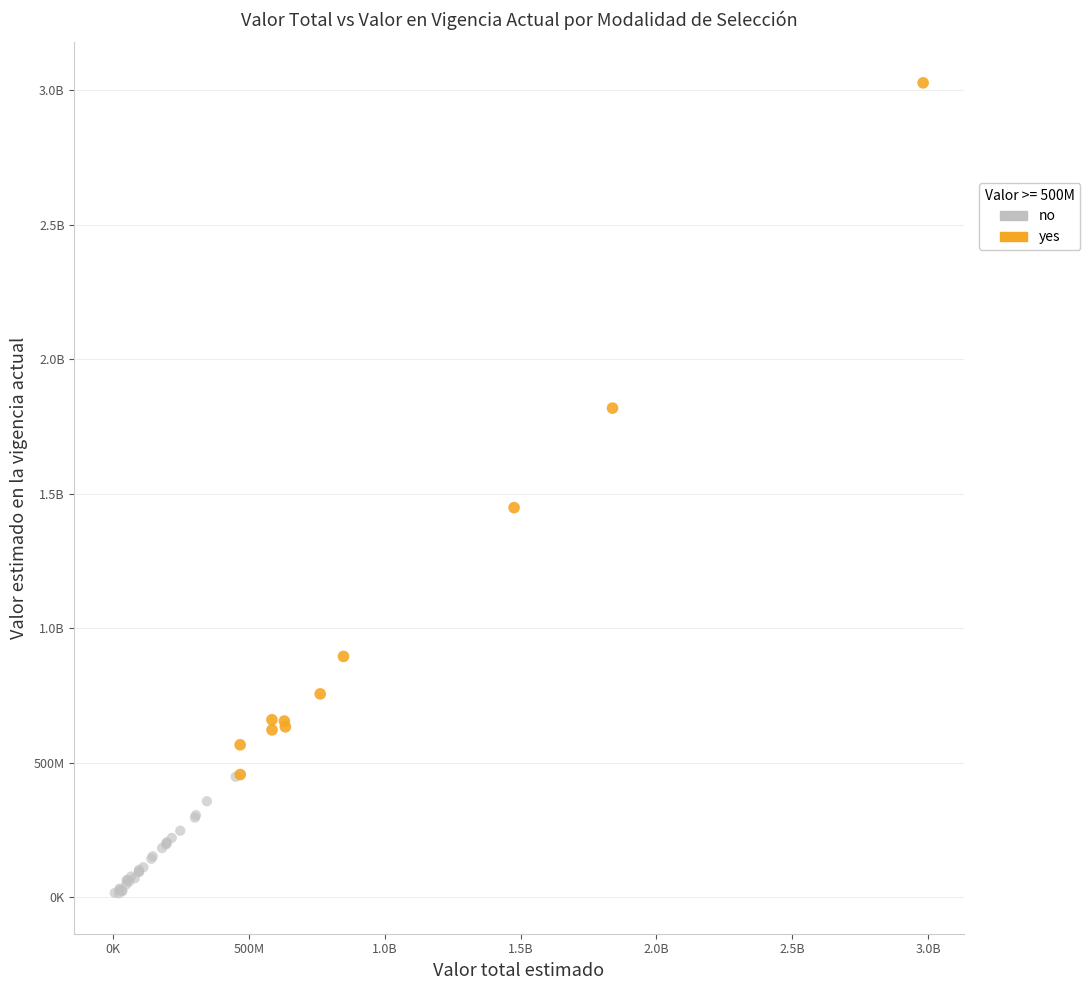

What are all the series names shown in the legend?

no, yes